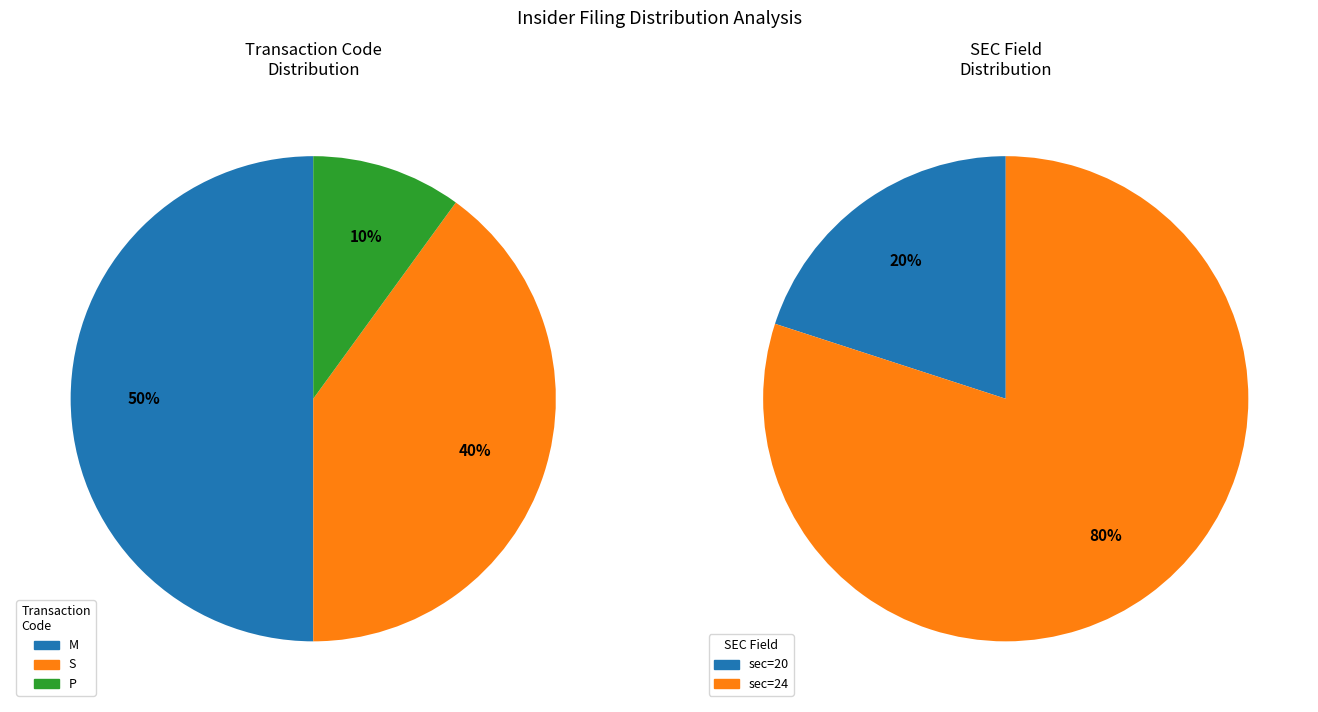

Is there any slice that represents more than half of the pie?

No